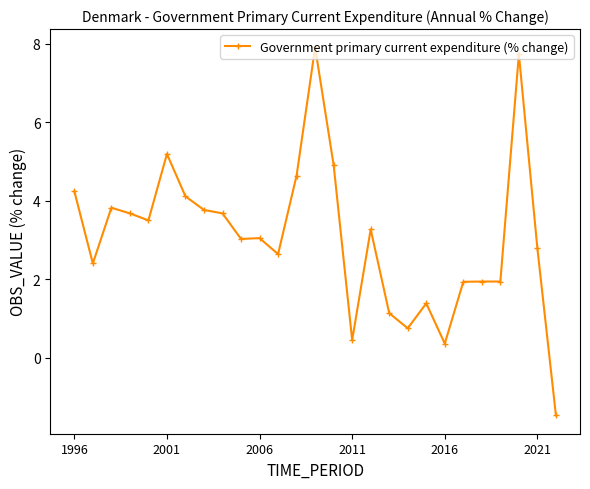

What is the value of the 25th point from the left?

7.7